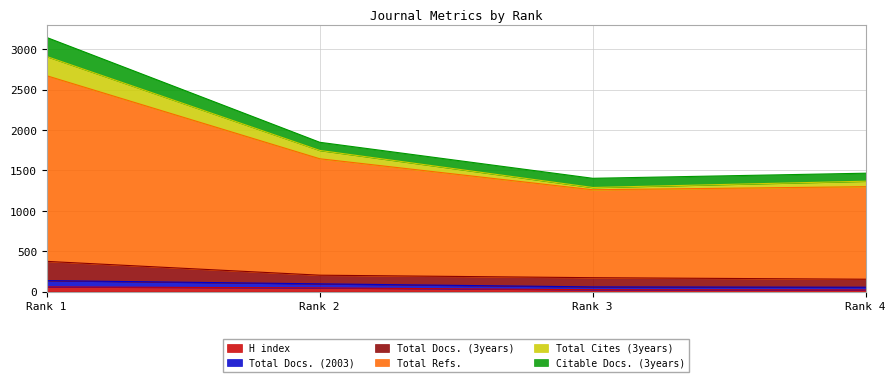

What are all the series names shown in the legend?

H index, Total Docs. (2003), Total Docs. (3years), Total Refs., Total Cites (3years), Citable Docs. (3years)